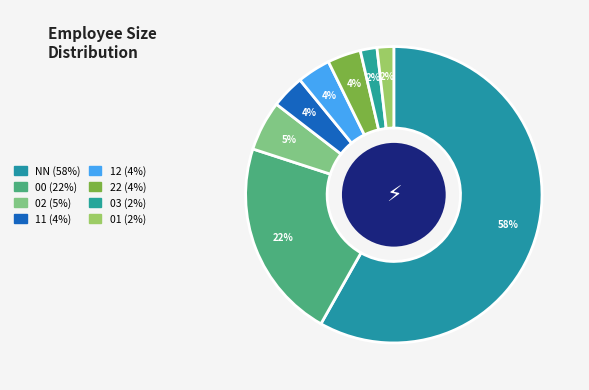

Count the number of slices in the pie.

8